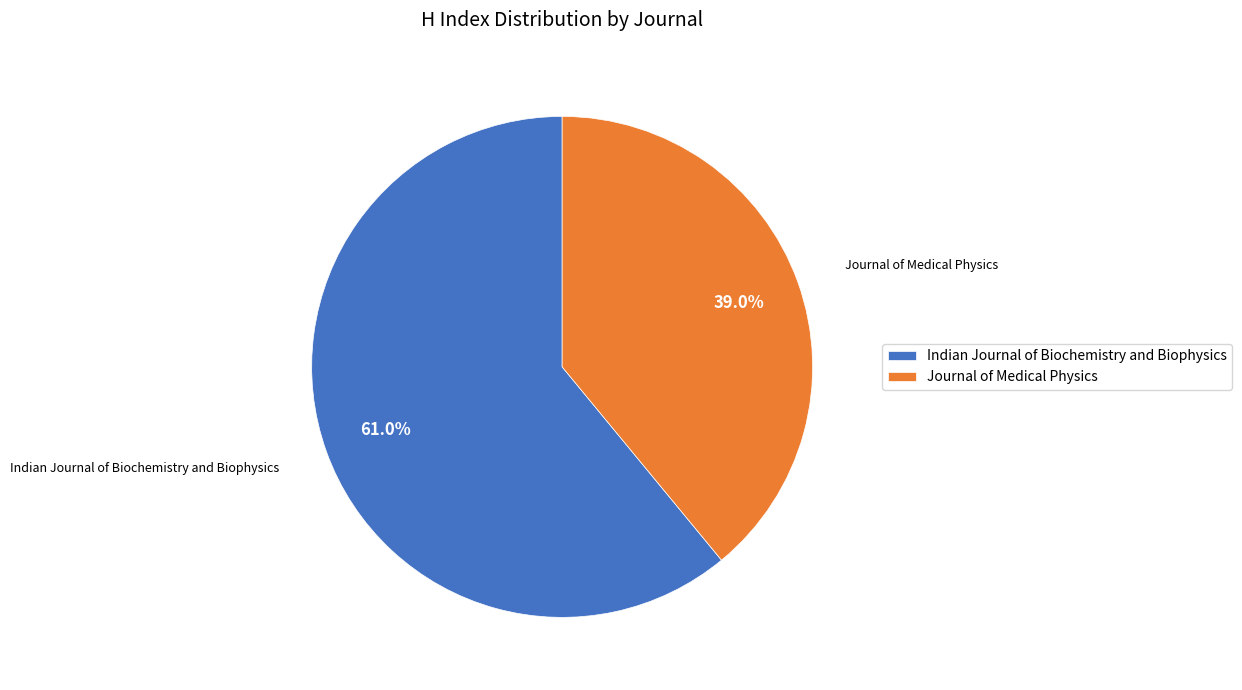

Which slice is the smallest?

Journal of Medical Physics